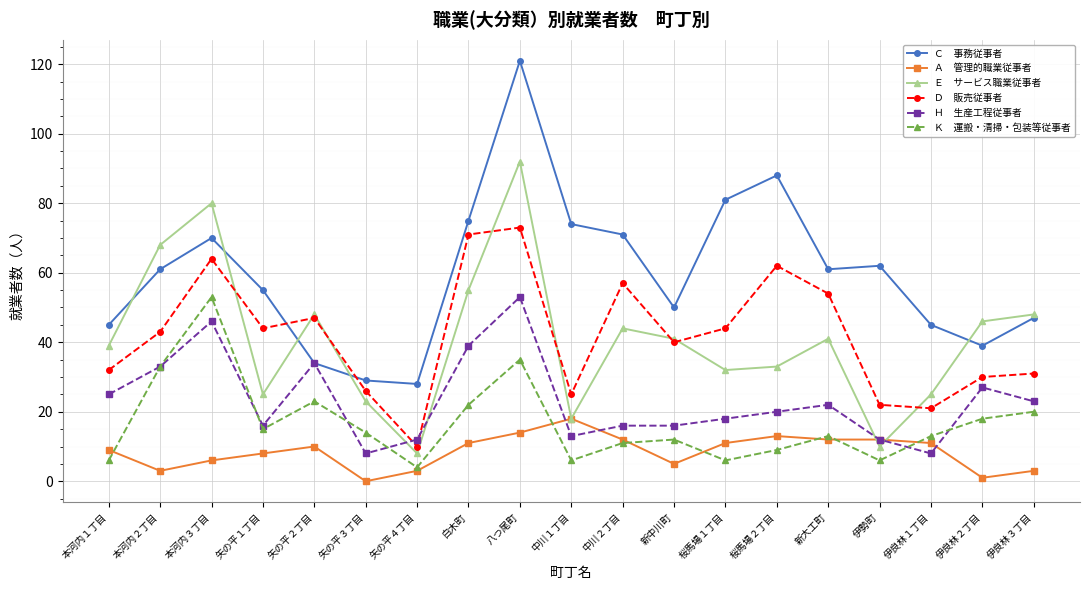

What is the spread (max minus min) of values at 白木町?

64